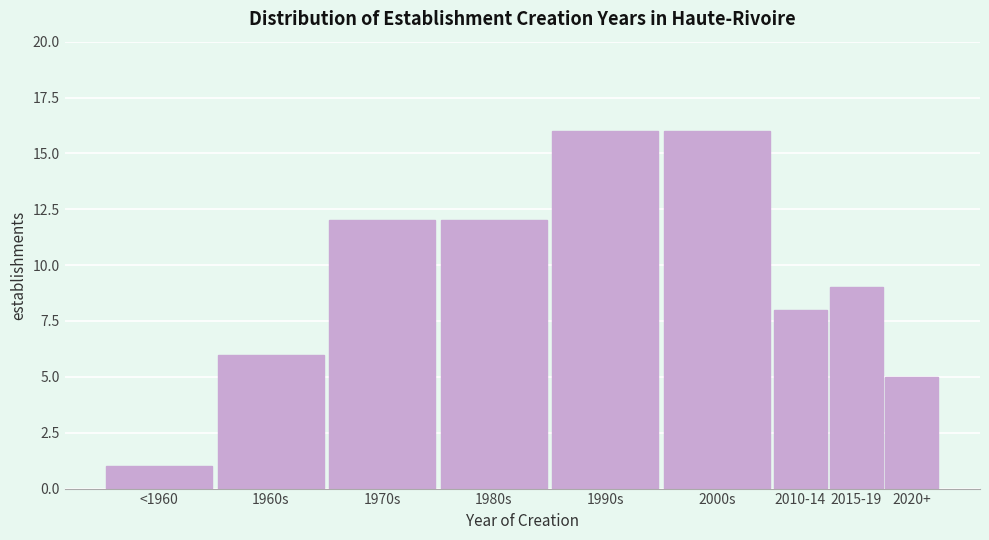

Reading right to left, list all the values displayed in this chart.

5	9	8	16	16	12	12	6	1